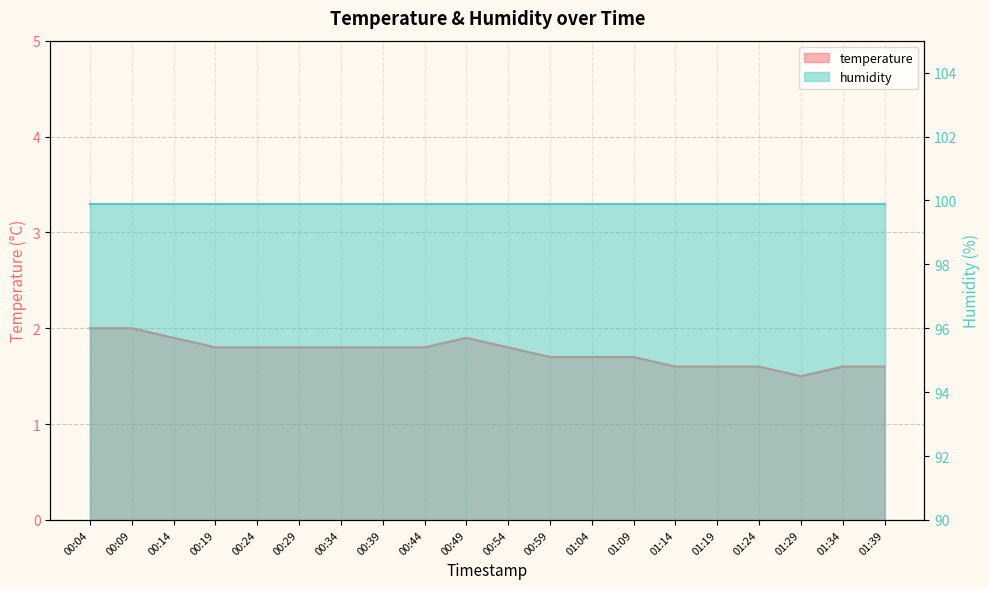

Rank the categories by value from lowest to highest.

01:29, 01:14, 01:19, 01:24, 01:34, 01:39, 00:59, 01:04, 01:09, 00:19, 00:24, 00:29, 00:34, 00:39, 00:44, 00:54, 00:14, 00:49, 00:04, 00:09